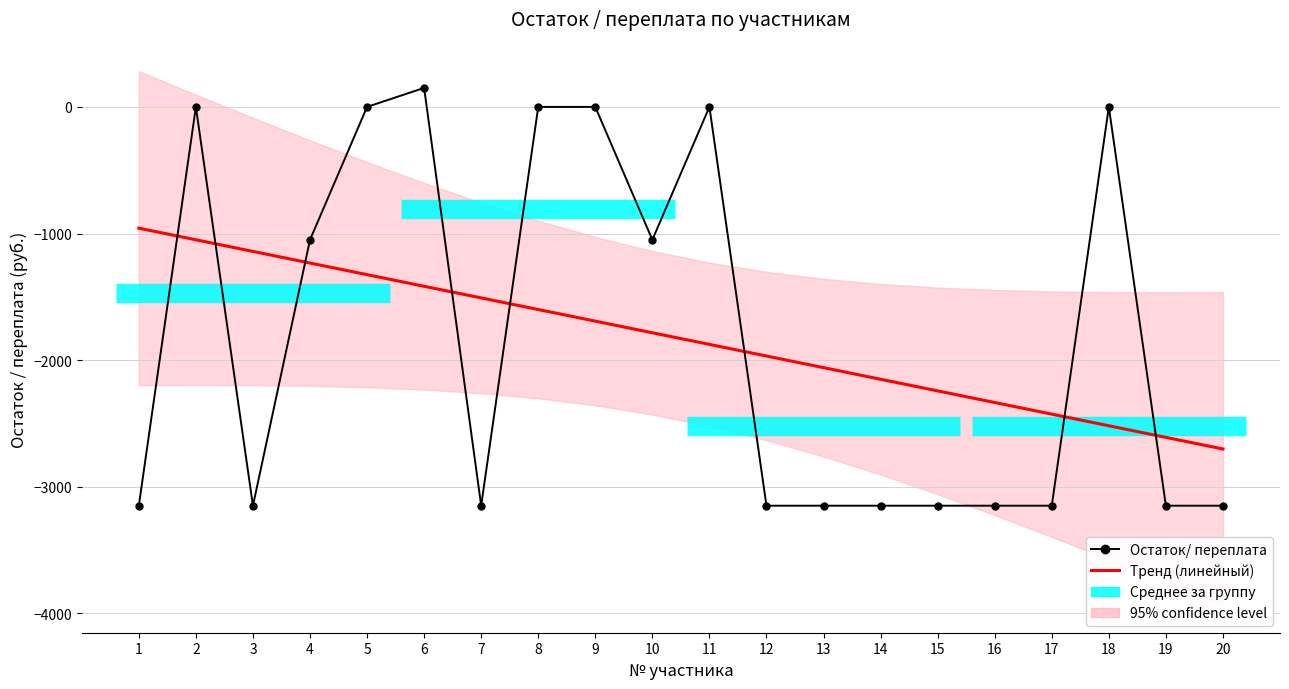

At which category does Остаток/ переплата reach its first local peak?

2